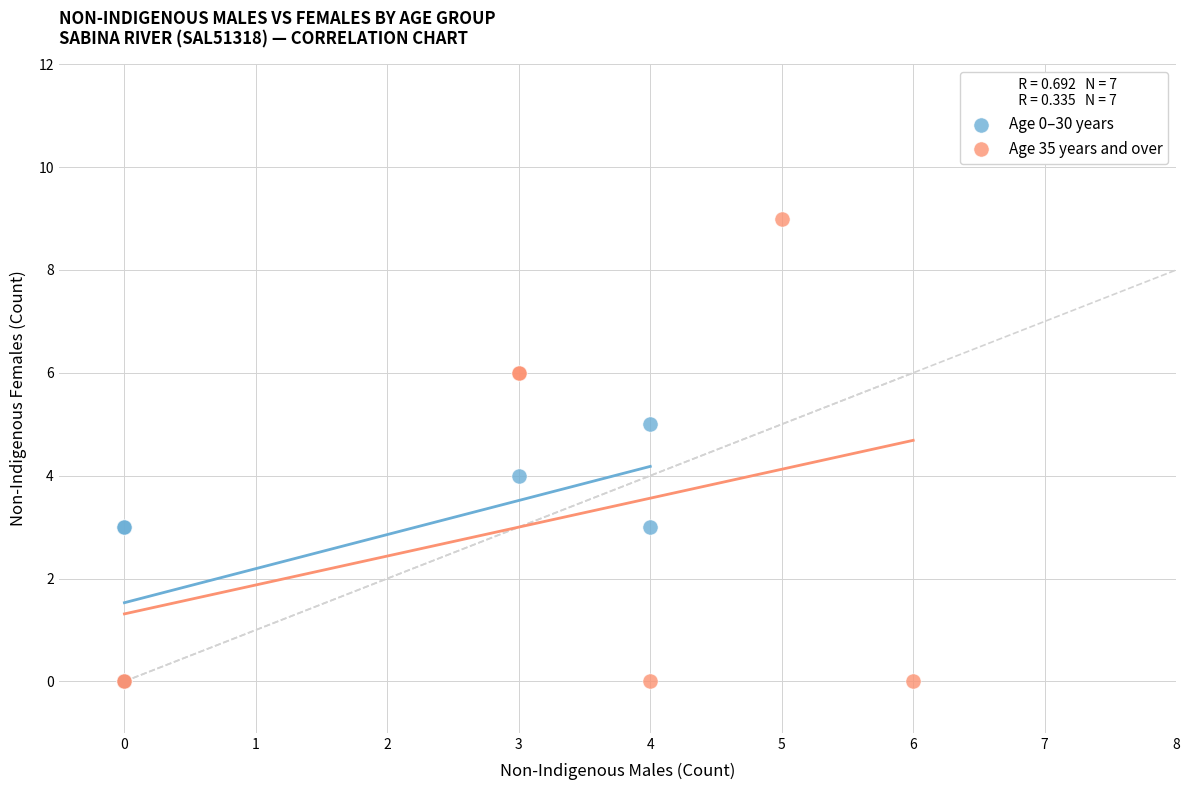

Which series has the largest Y range (max minus min)?

Age 35 years and over